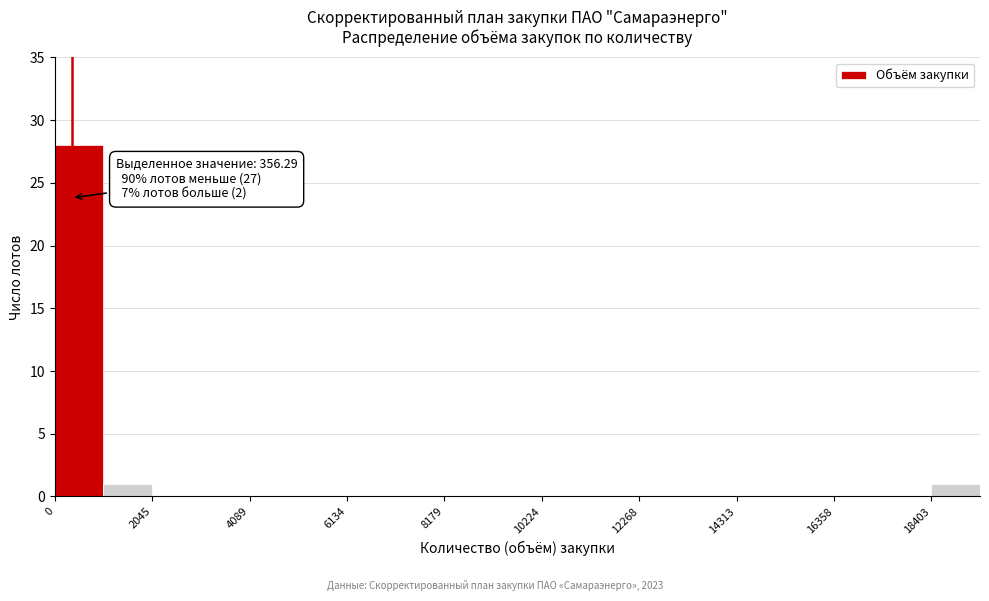

Around what value on the x-axis is the tallest bar? Give the approximate position of its centre, as read against the axis.

500